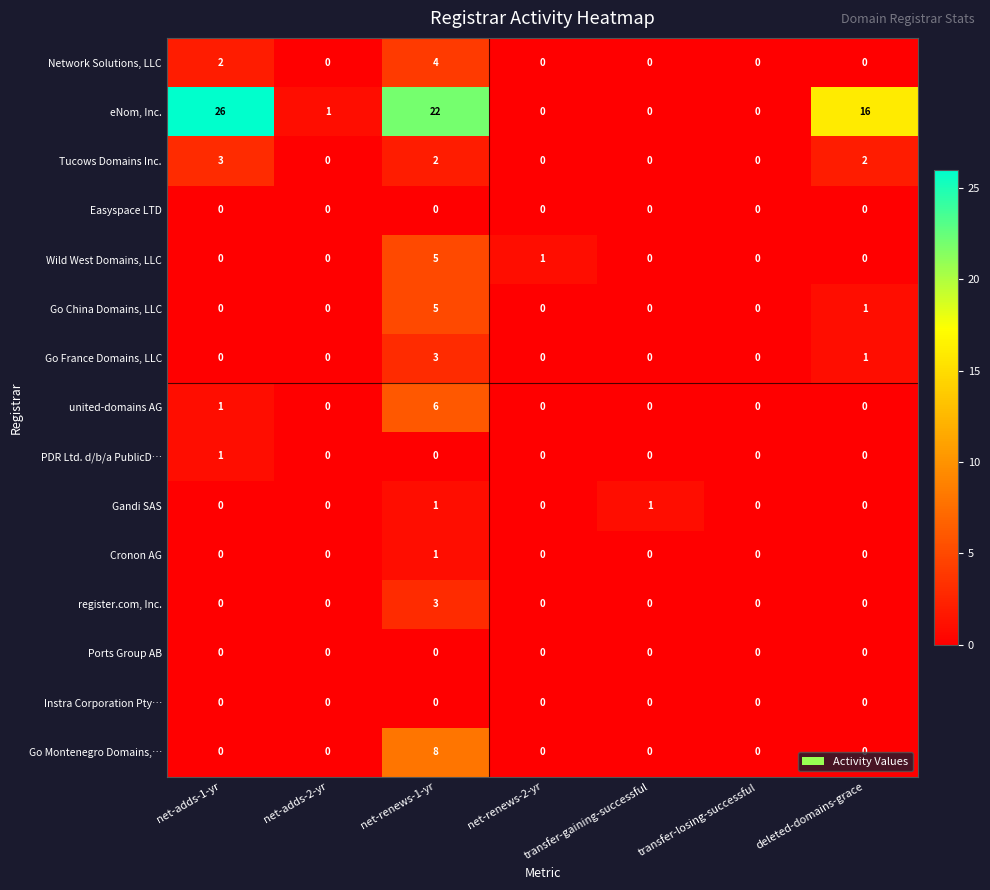

Which category has the highest value across all series?

net-adds-1-yr